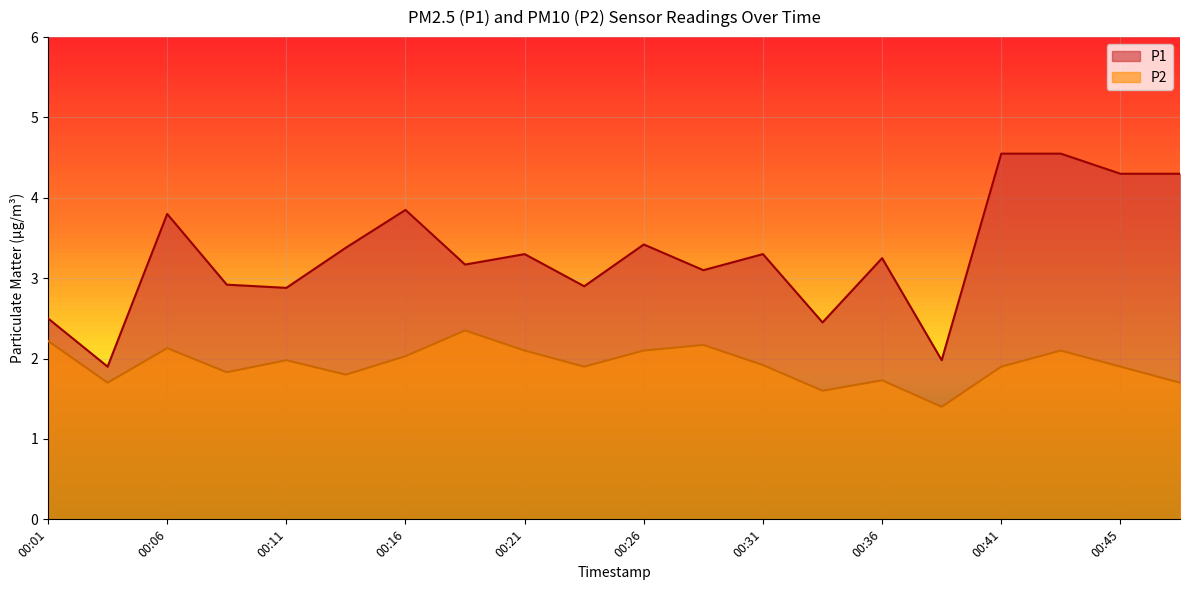

True or false: P2 has more than 1 interior local peaks.

True